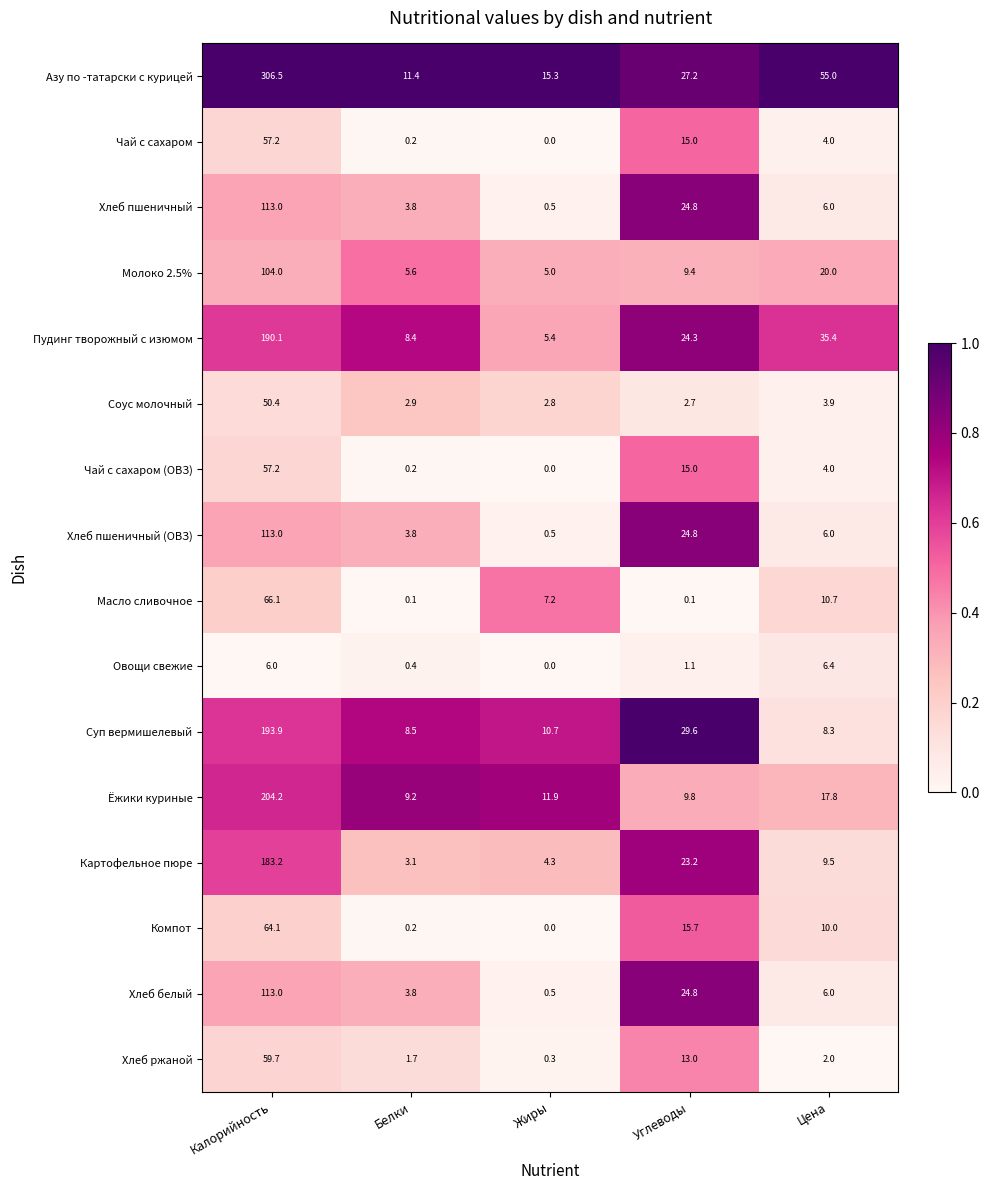

What is the difference between the highest and lowest values at Жиры?

15.3